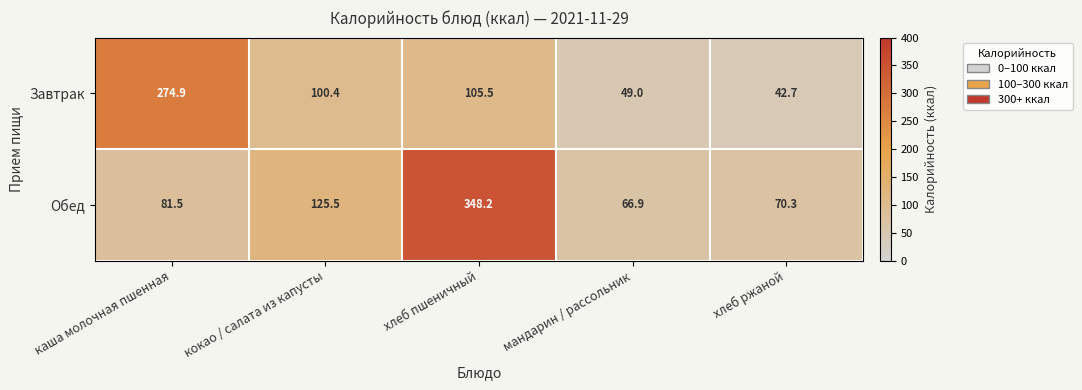

The value of Завтрак at каша молочная пшенная is 430.0. True or false?

False